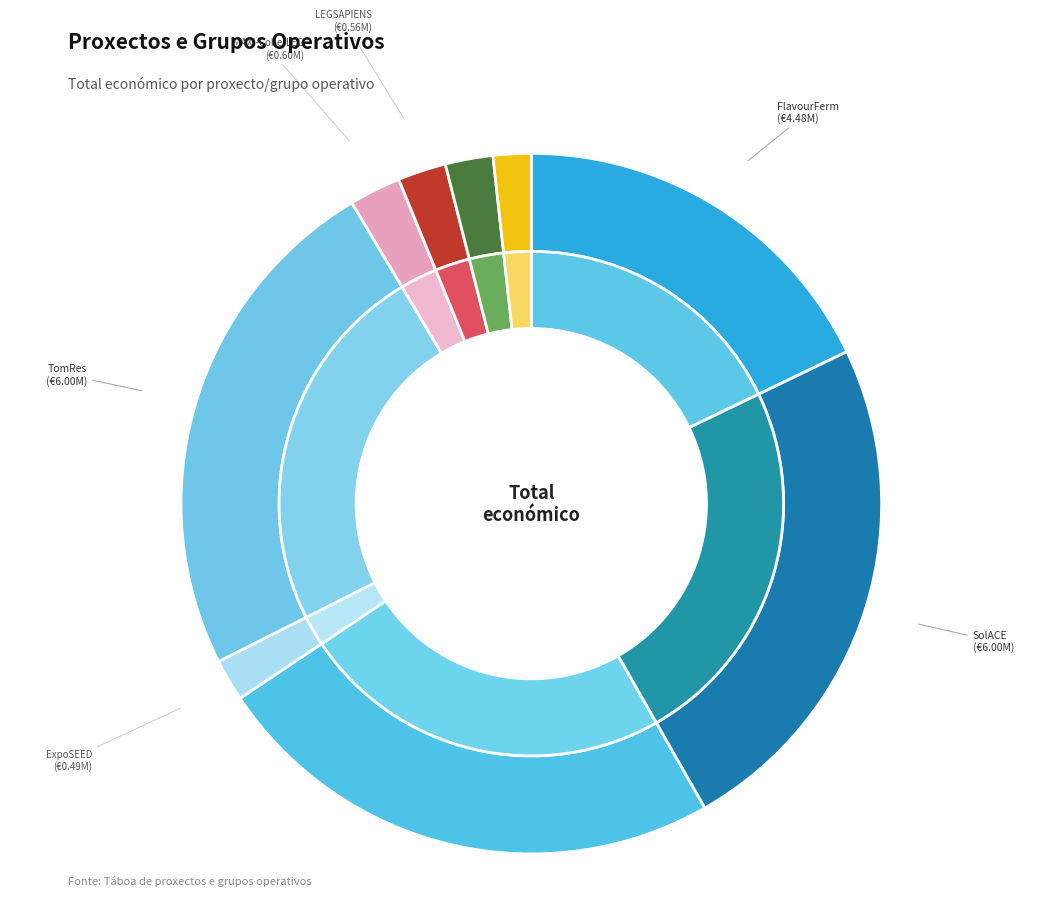

To the nearest percent, what is the average slice percentage?

11%